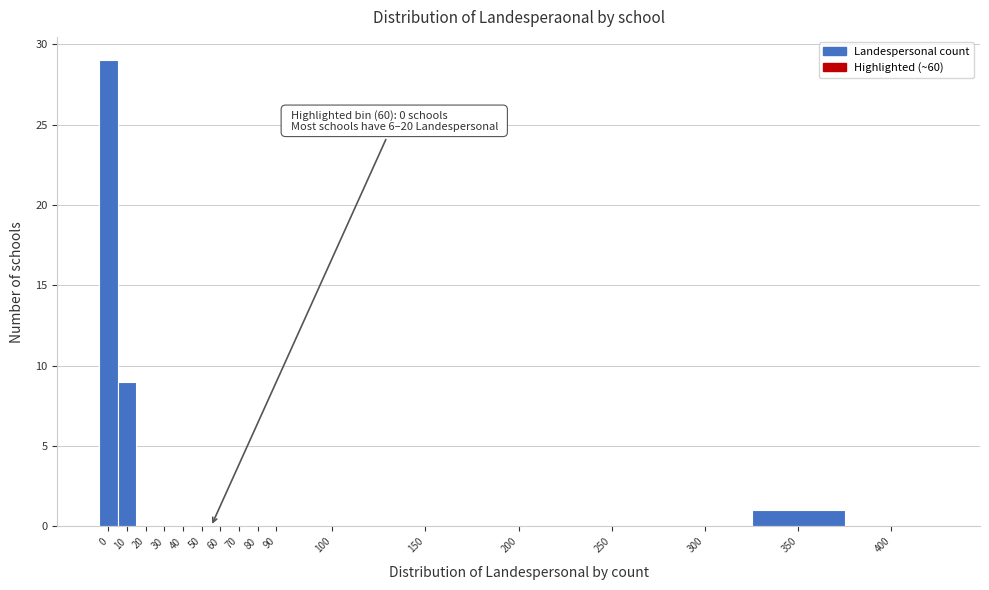

Reading left to right, what are all the values shown in this chart?

0=29	10=9	20=0	30=0	40=0	50=0	60=0	70=0	80=0	90=0	100=0	150=0	200=0	250=0	300=0	350=1	400=0